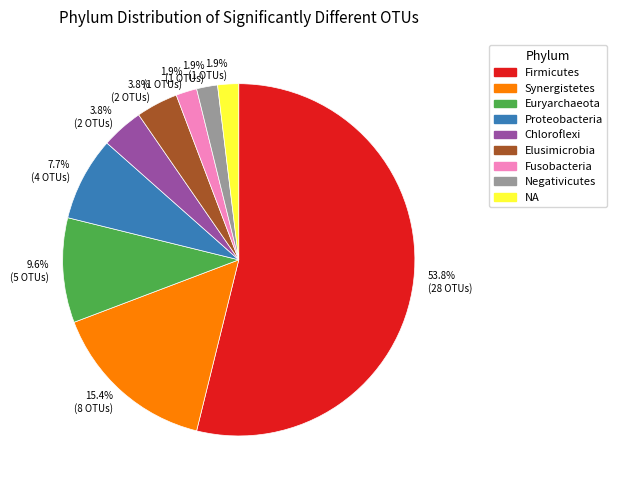

Is the sum of Negativicutes and Proteobacteria greater than half?

No